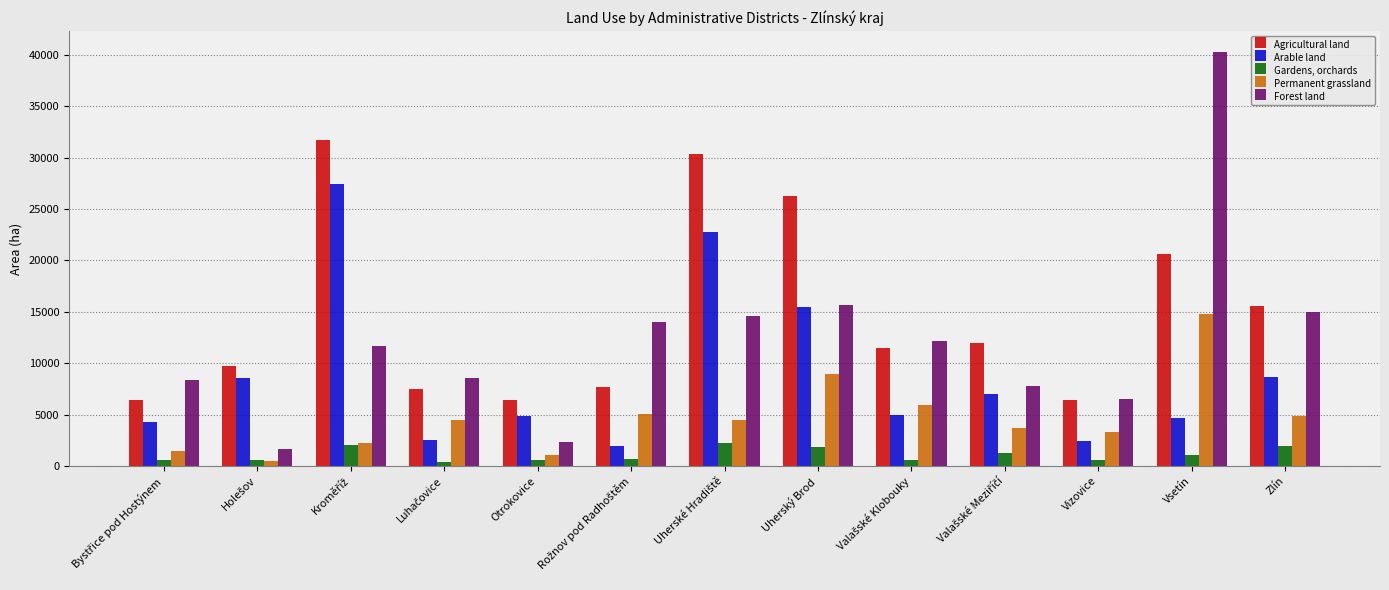

The value of Forest land at Vizovice is 9683.3. True or false?

False